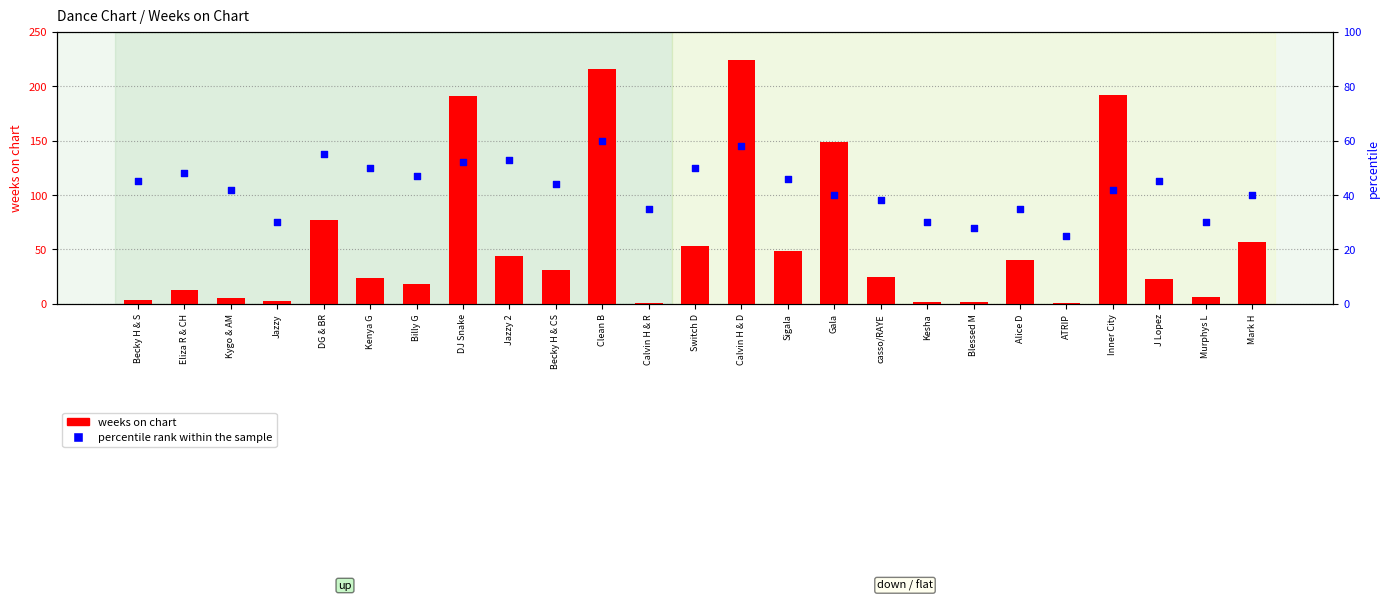

Which series contains the highest Y value?

weeks on chart